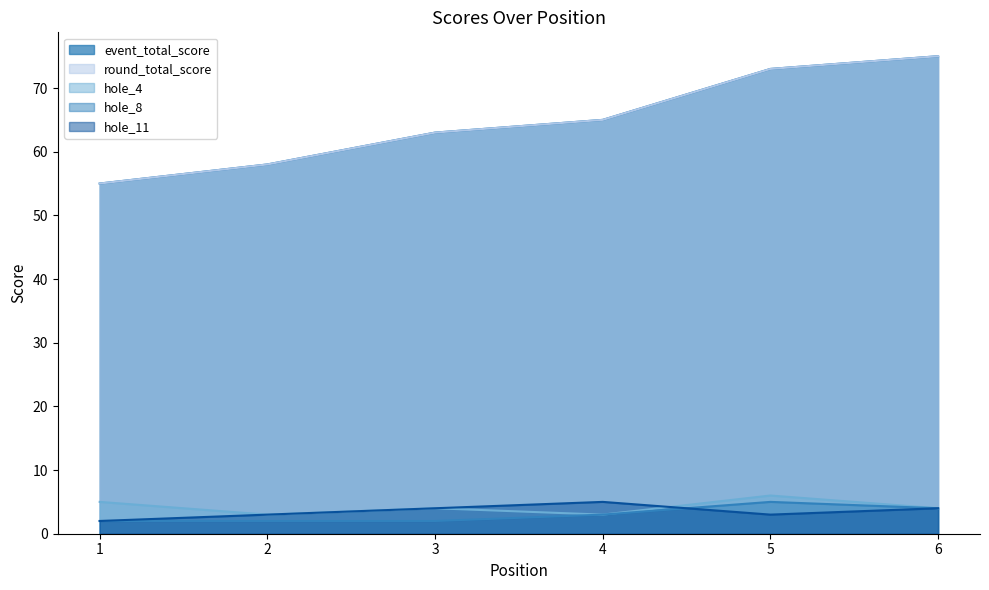

Between 2 and 4, which is larger?

4